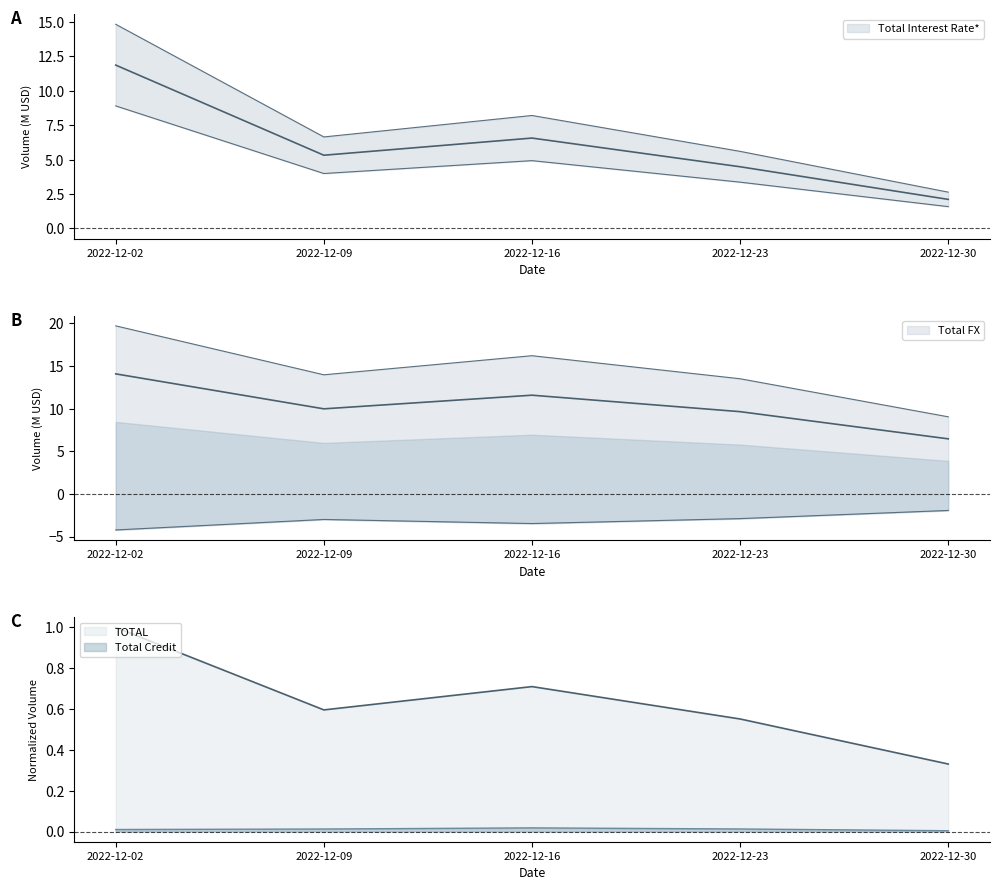

Where is Total Interest Rate* nearest to the value 6?

2022-12-16